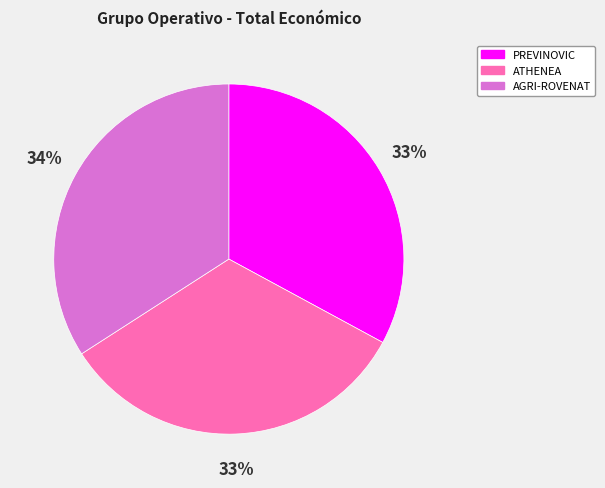

What percentage is the AGRI-ROVENAT slice, to the nearest percent?

34%